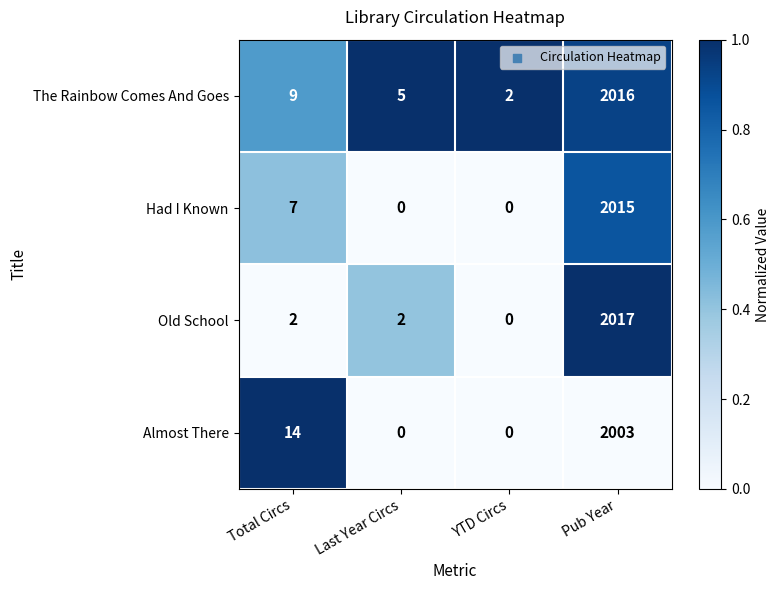

Rank the series at Total Circs from highest to lowest value.

Almost There, The Rainbow Comes And Goes, Had I Known, Old School